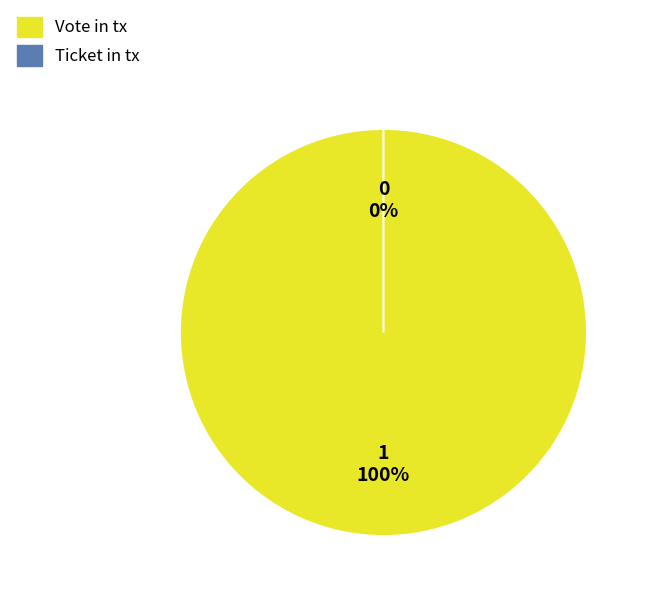

What percentage is NOT represented by Ticket (io_index=0)?

100.0%